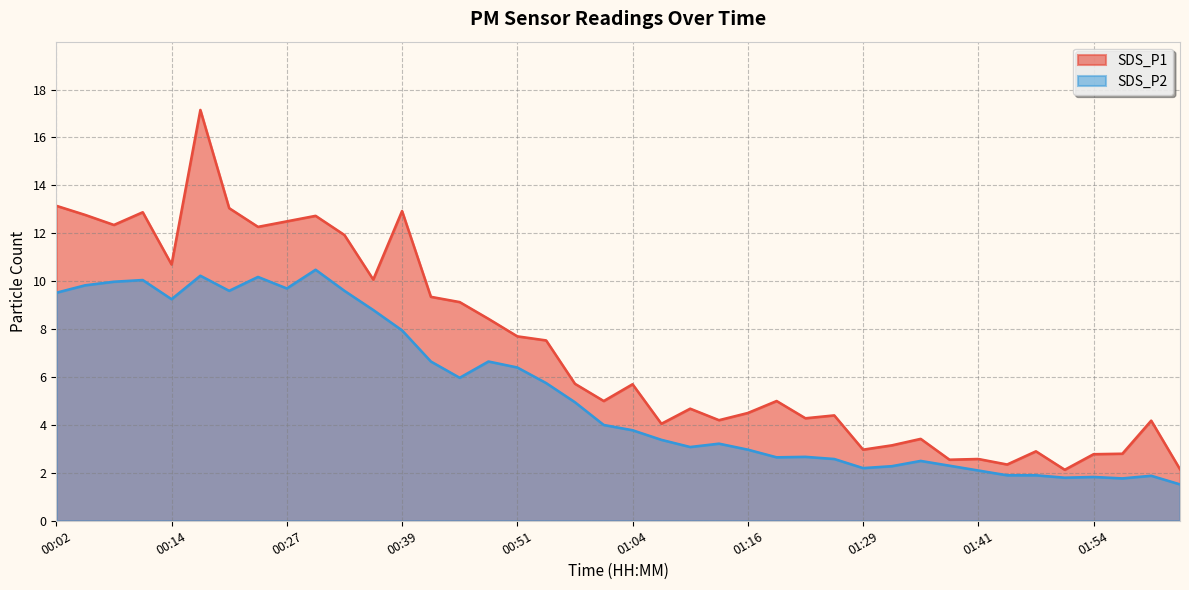

Rank the series by their maximum value, from highest to lowest.

SDS_P1, SDS_P2